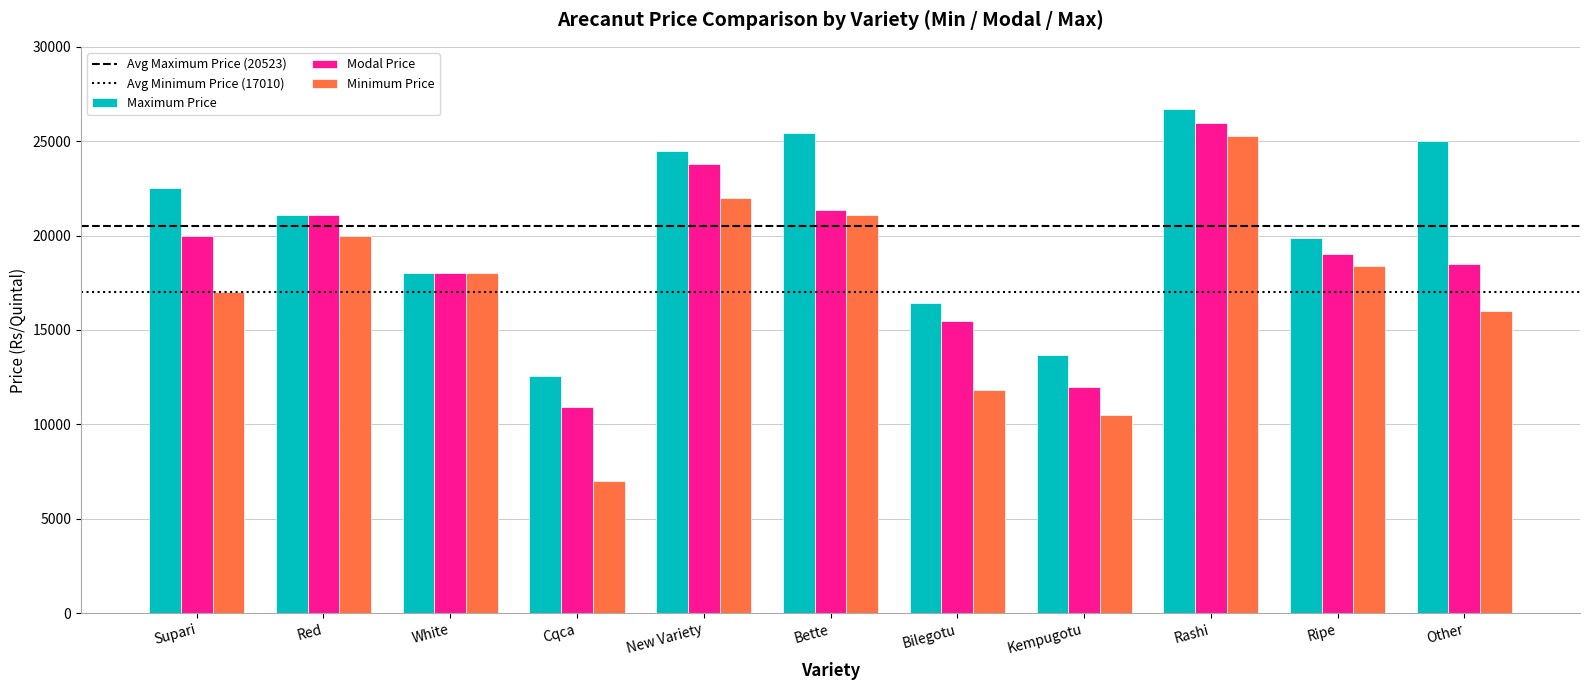

What is the difference between the maximum and second lowest values in the Minimum Price series?

14799